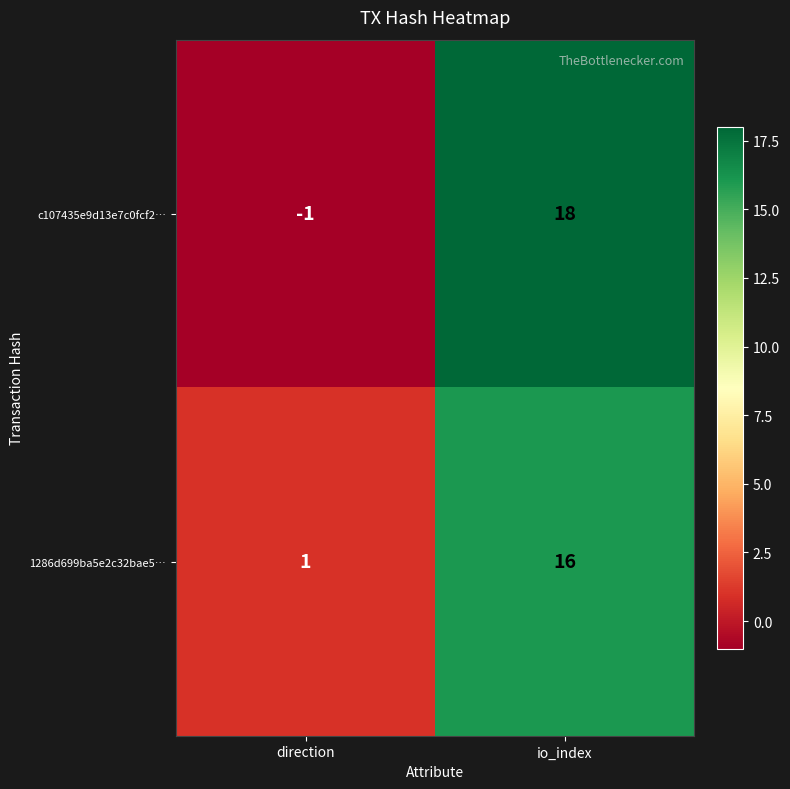

At which category is the sum across all series the highest?

io_index